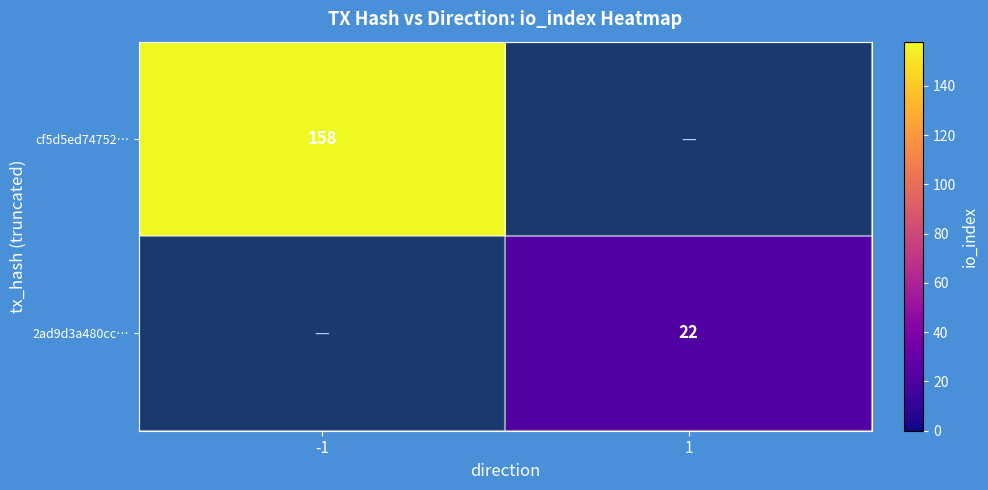

Is it true that 2ad9d3a480cc… equals 11.6 at 1?

False